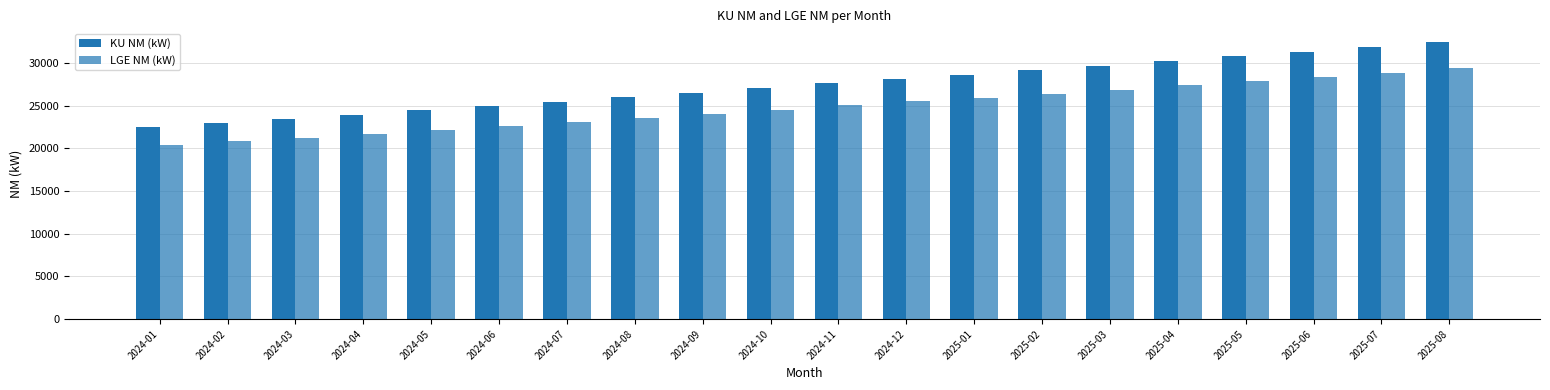

Reading left to right, what are all the values shown in this chart?

KU NM (kW): 2024-01=22531.2	2024-02=22990.7	2024-03=23455.1	2024-04=23948.0	2024-05=24439.3	2024-06=24937.4	2024-07=25449.4	2024-08=25953.2	2024-09=26532.8	2024-10=27062.4	2024-11=27620.6	2024-12=28142.4	2025-01=28637.7	2025-02=29152.0	2025-03=29670.2	2025-04=30216.9	2025-05=30762.0	2025-06=31312.0	2025-07=31876.0	2025-08=32431.8
LGE NM (kW): 2024-01=20410.6	2024-02=20826.8	2024-03=21247.5	2024-04=21694.0	2024-05=22139.1	2024-06=22590.3	2024-07=23054.1	2024-08=23510.5	2024-09=24035.6	2024-10=24515.3	2024-11=25020.9	2024-12=25493.7	2025-01=25942.3	2025-02=26408.2	2025-03=26877.6	2025-04=27372.9	2025-05=27866.7	2025-06=28365.0	2025-07=28875.9	2025-08=29379.3